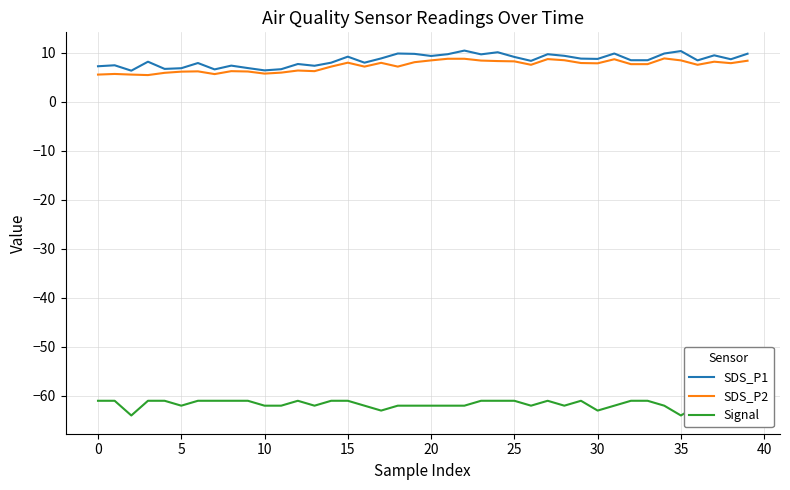

True or false: SDS_P2 has a value of 11.3 at 25.

False